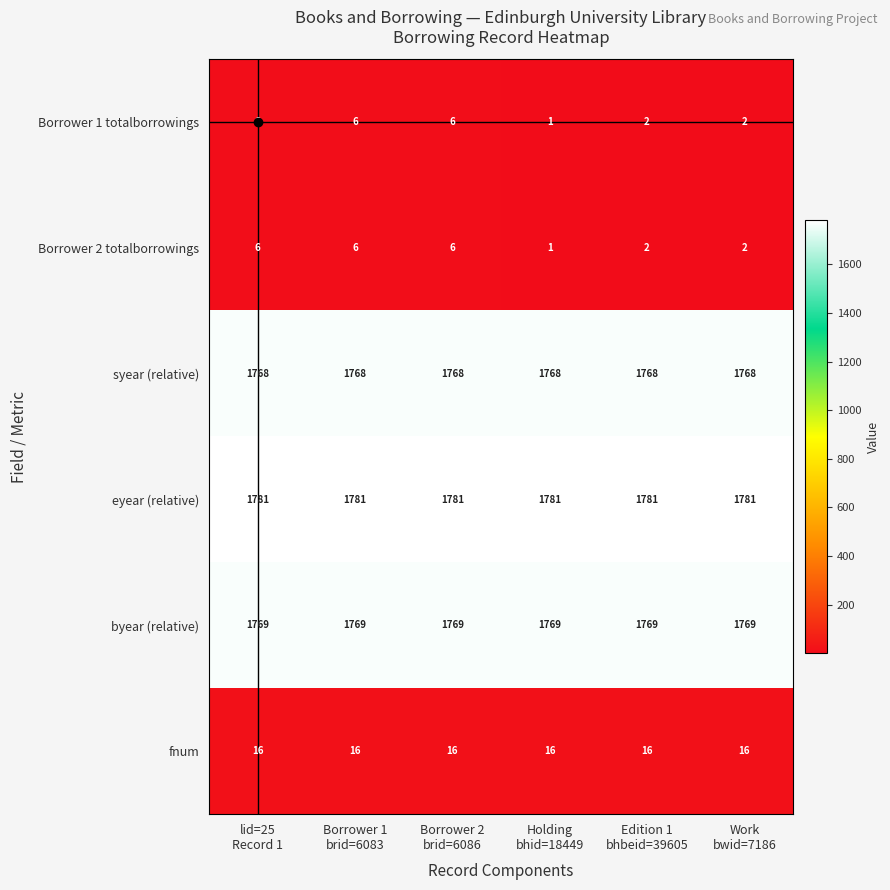

What is the difference between the maximum and second lowest values in the Borrower 2 totalborrowings series?

4